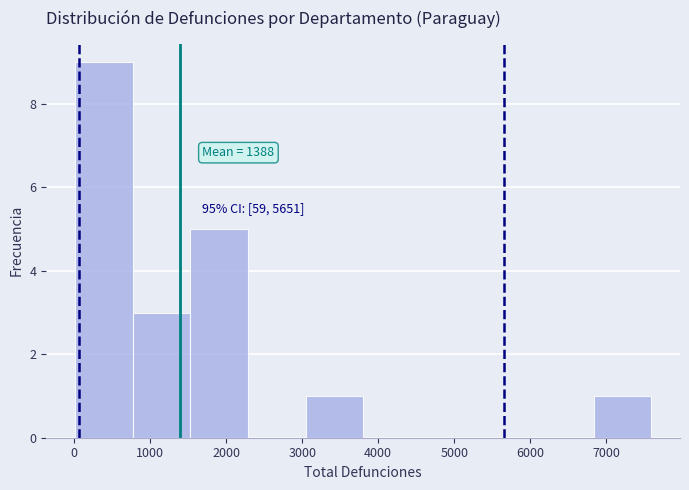

Over which range of the x-axis is the bar tallest?

0 to 800